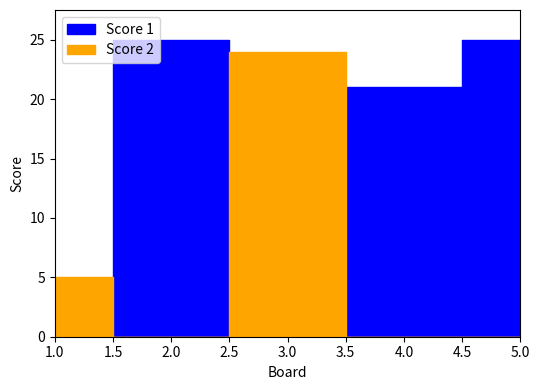

What is the difference between the highest and lowest values at 4?

21